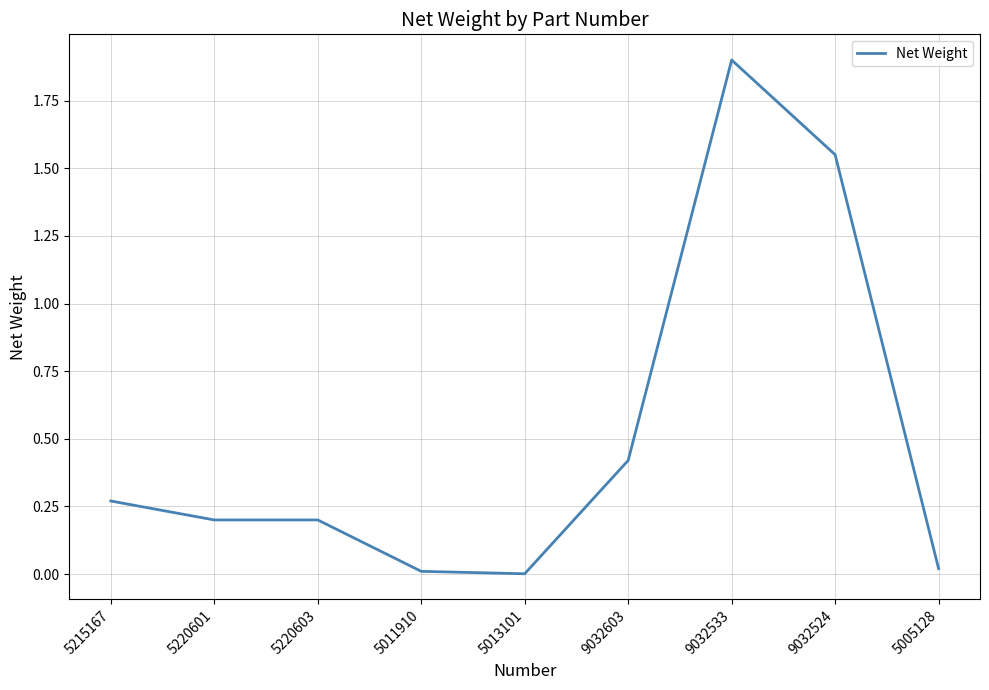

What is the difference between the maximum and minimum values?

1.9